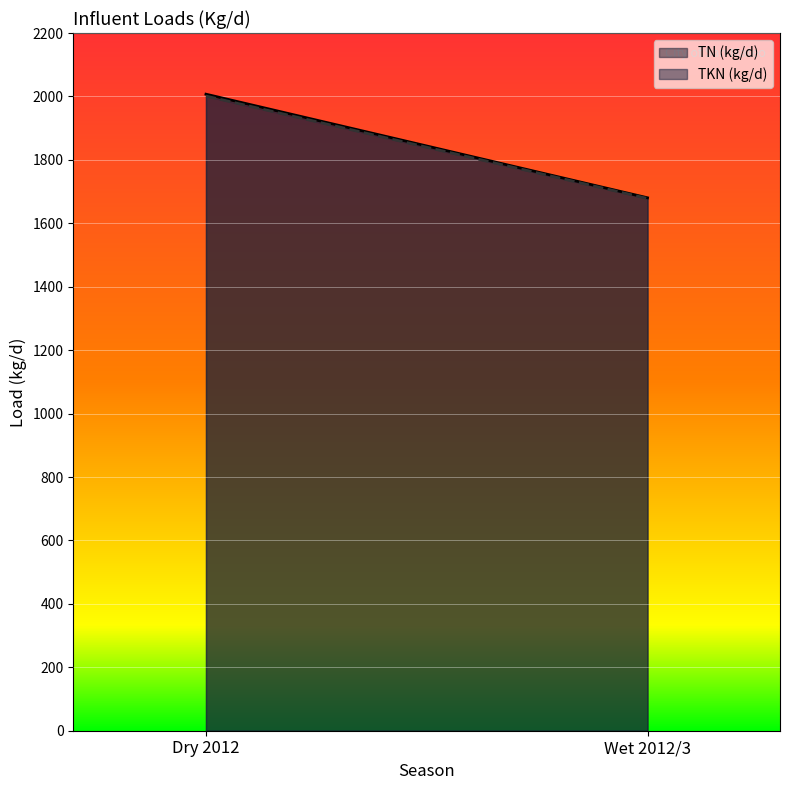

What is the value of the TKN (kg/d) point at the 1st from the left?

2001.3